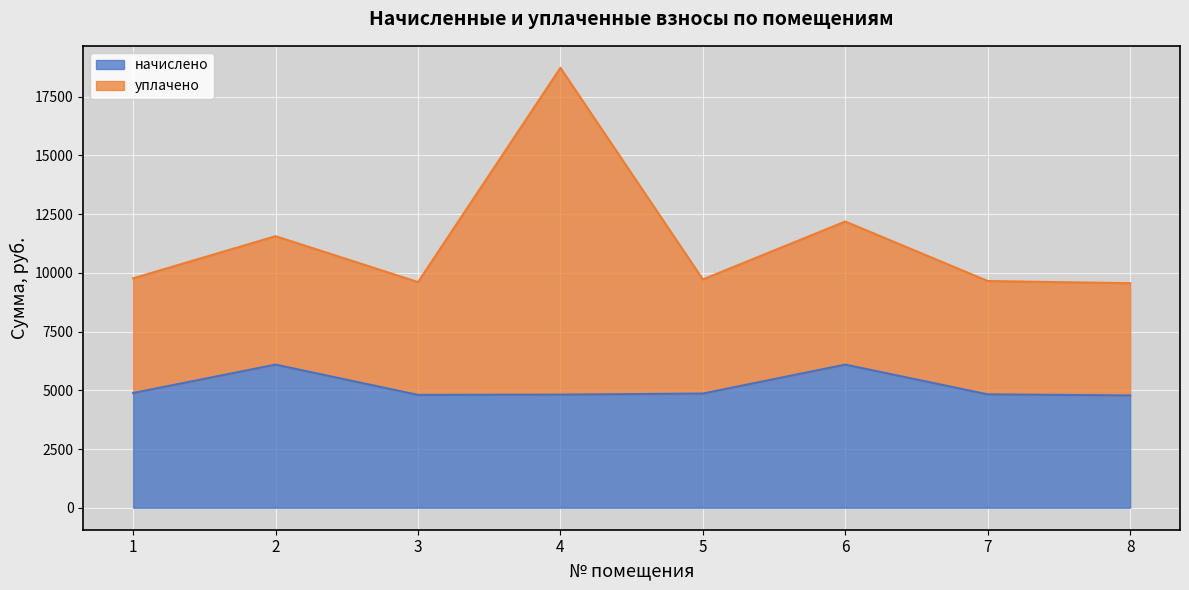

Which series has the largest range (max minus min)?

уплачено